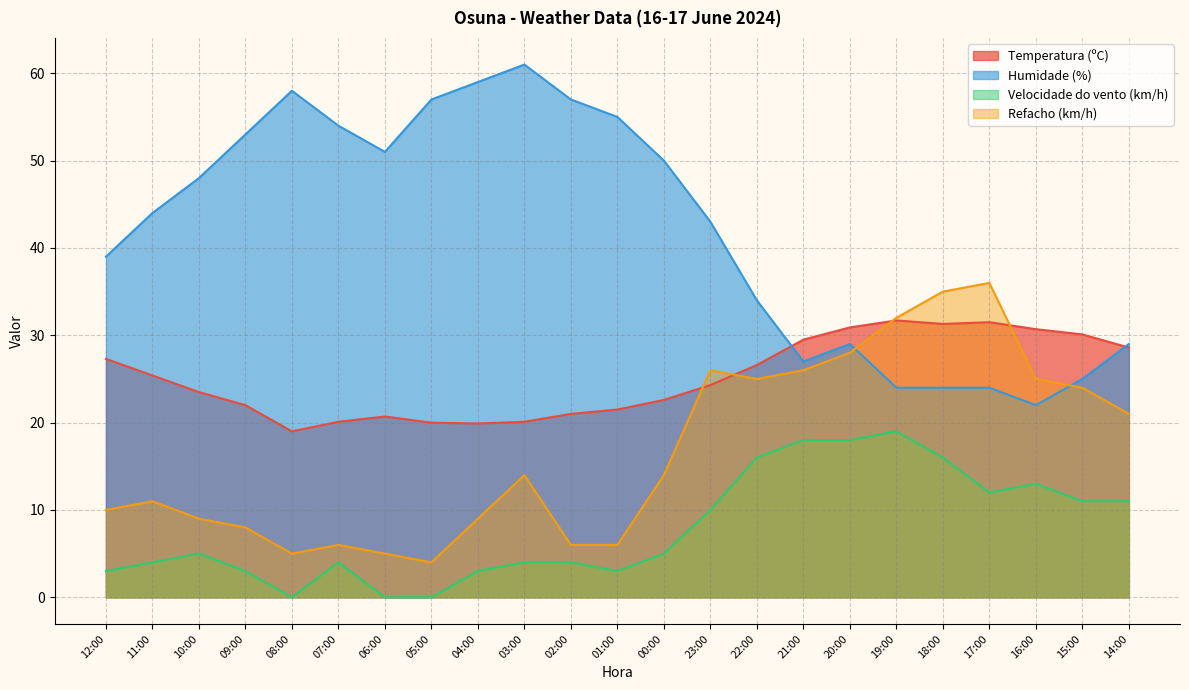

The Temperatura (ºC) series shows 28.6 at 14:00. True or false?

True